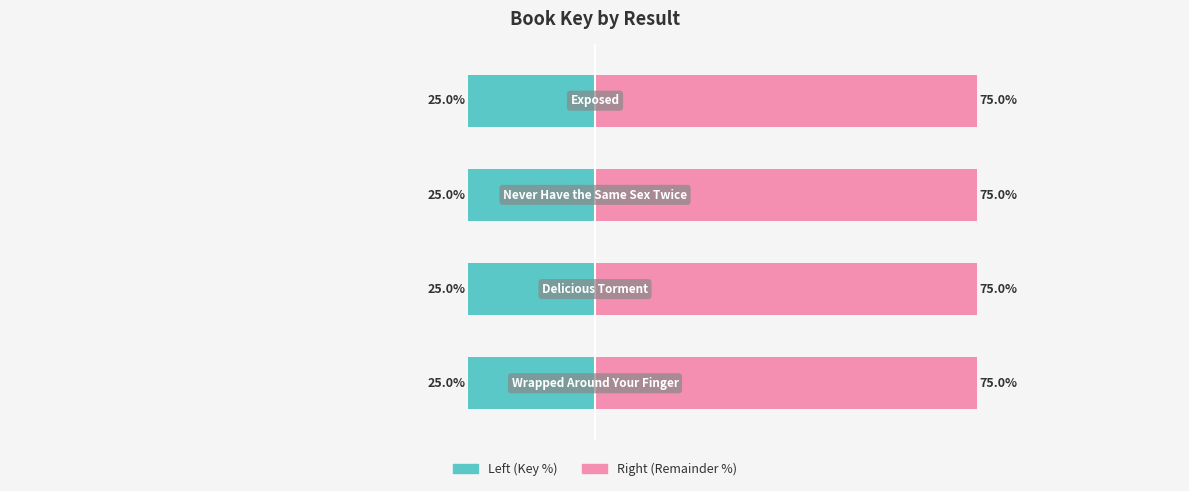

The Result (Left) series shows -25.0 at 2. True or false?

True